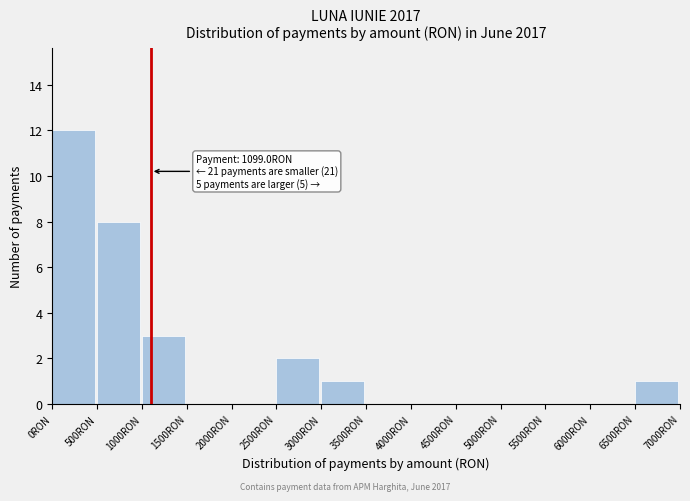

Over which range of the x-axis is the bar tallest?

0 to 500